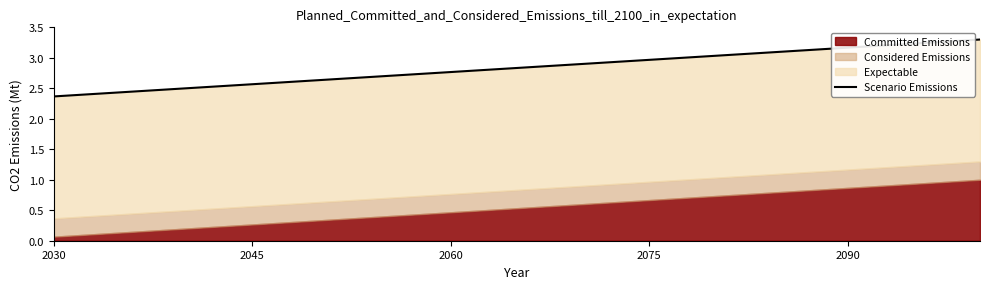

Does the chart have visible grid lines?

No